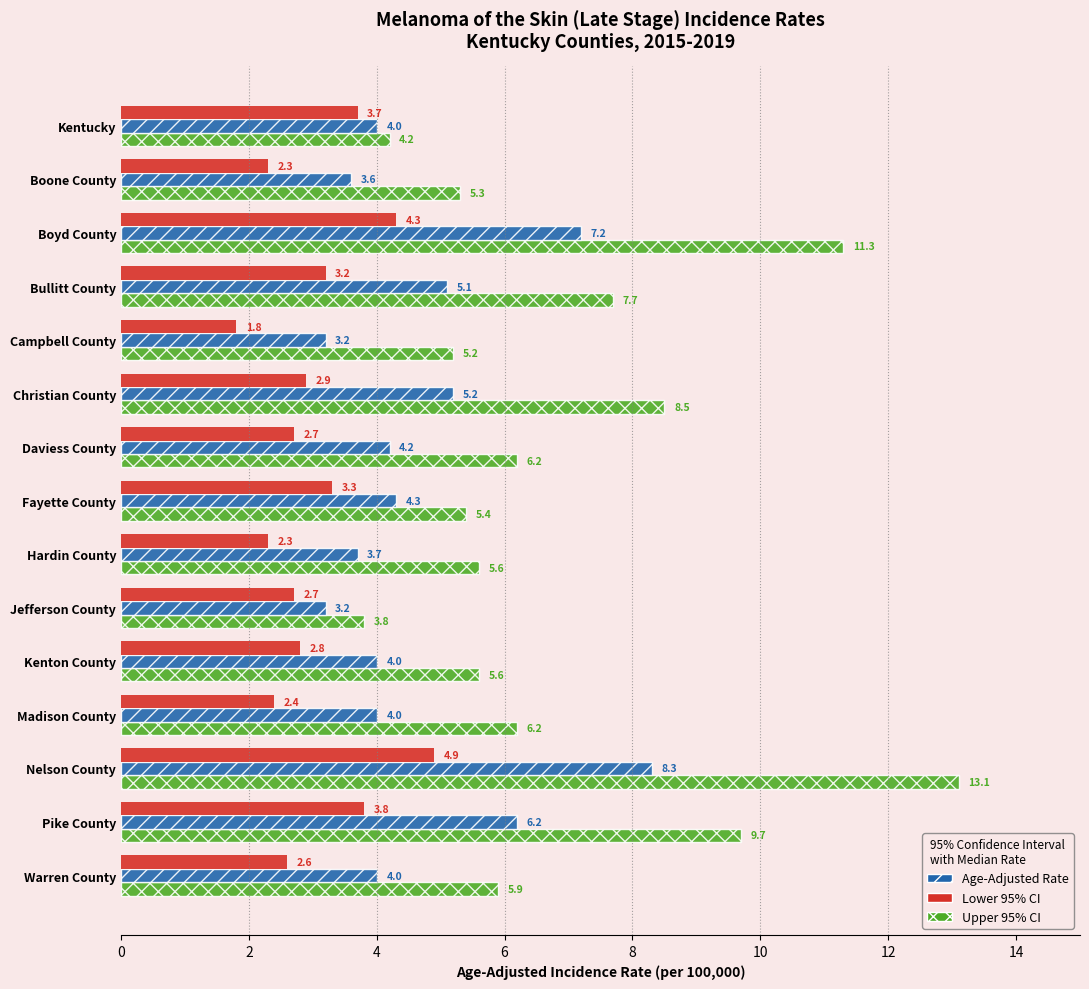

Count the number of data series in this chart.

3